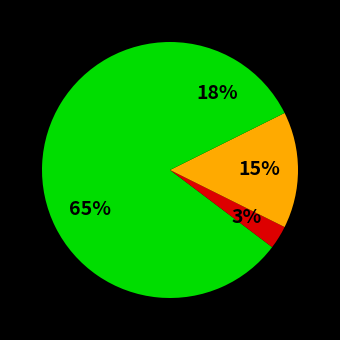

Count the number of slices in the pie.

4